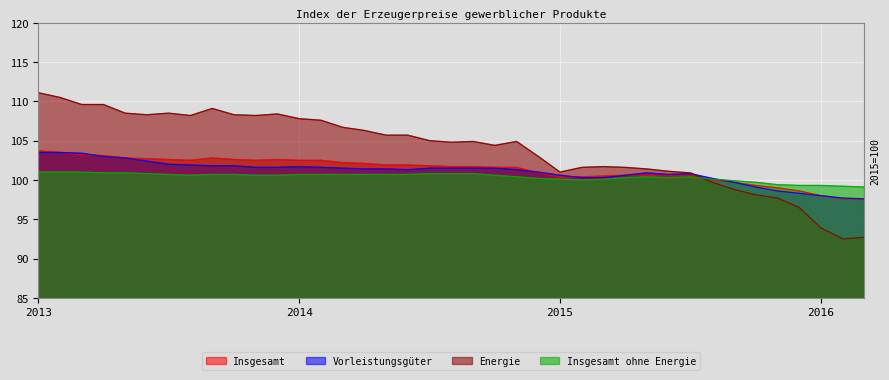

Does the chart display data point markers on the line(s)?

No